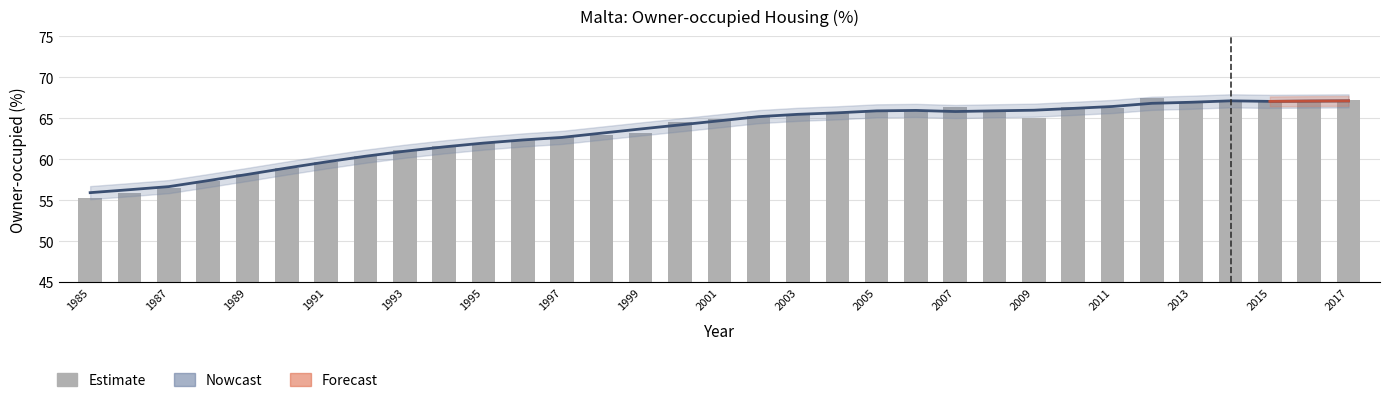

What is the minimum value shown in the chart?

55.3